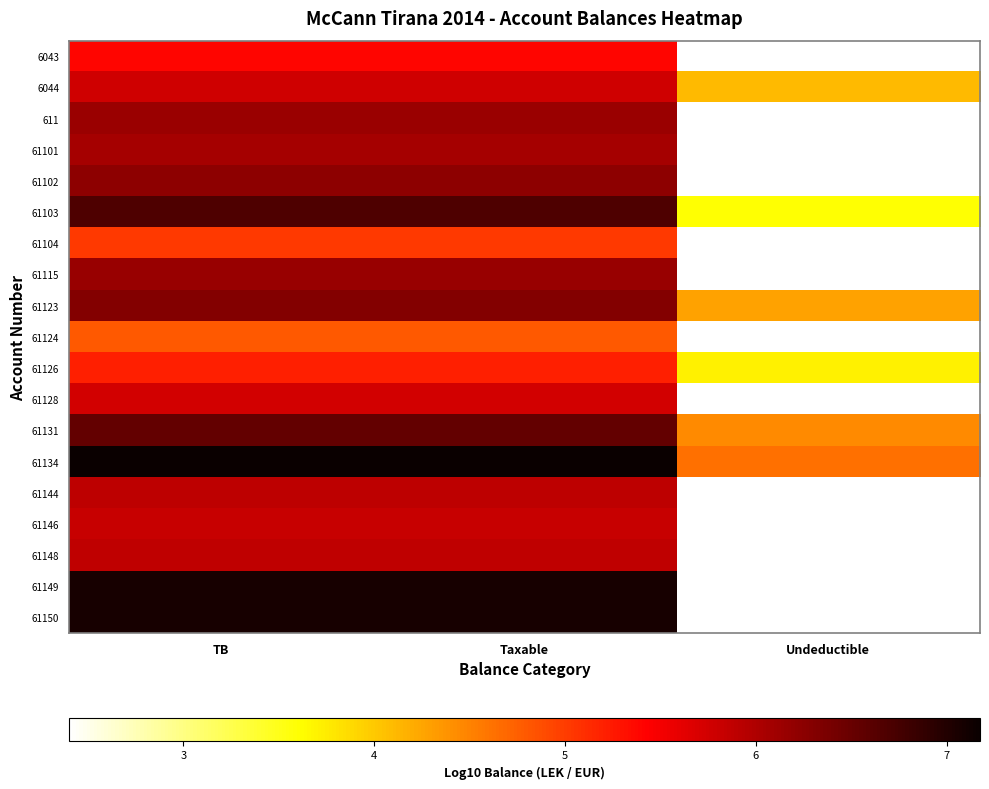

Is it true that 611 equals 9.9 at Taxable?

False